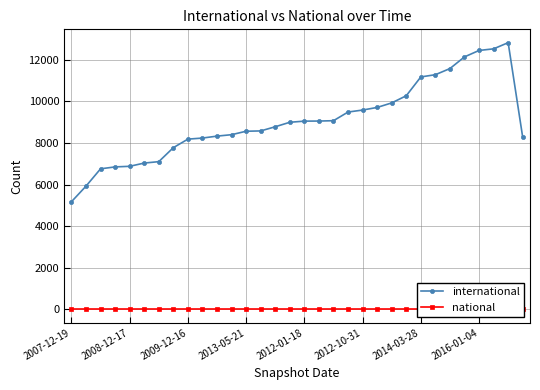

What is the highest value of the international series?

12826